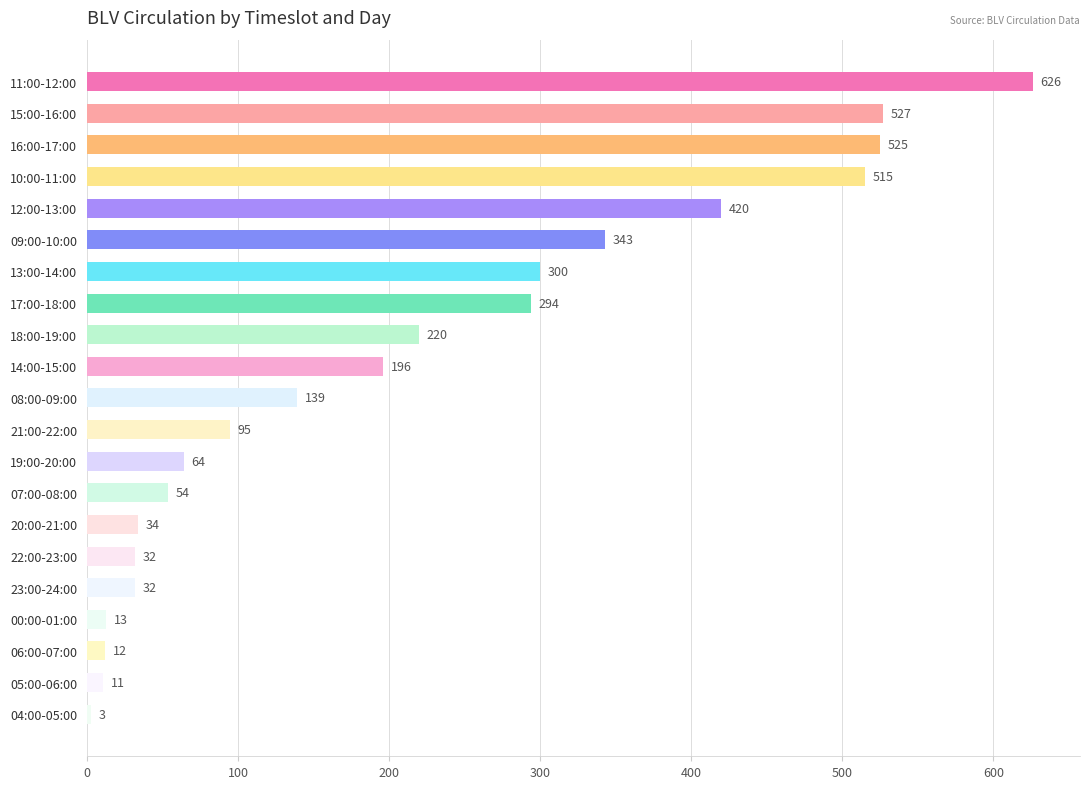

Which category has the lowest value across all series?

04:00-05:00